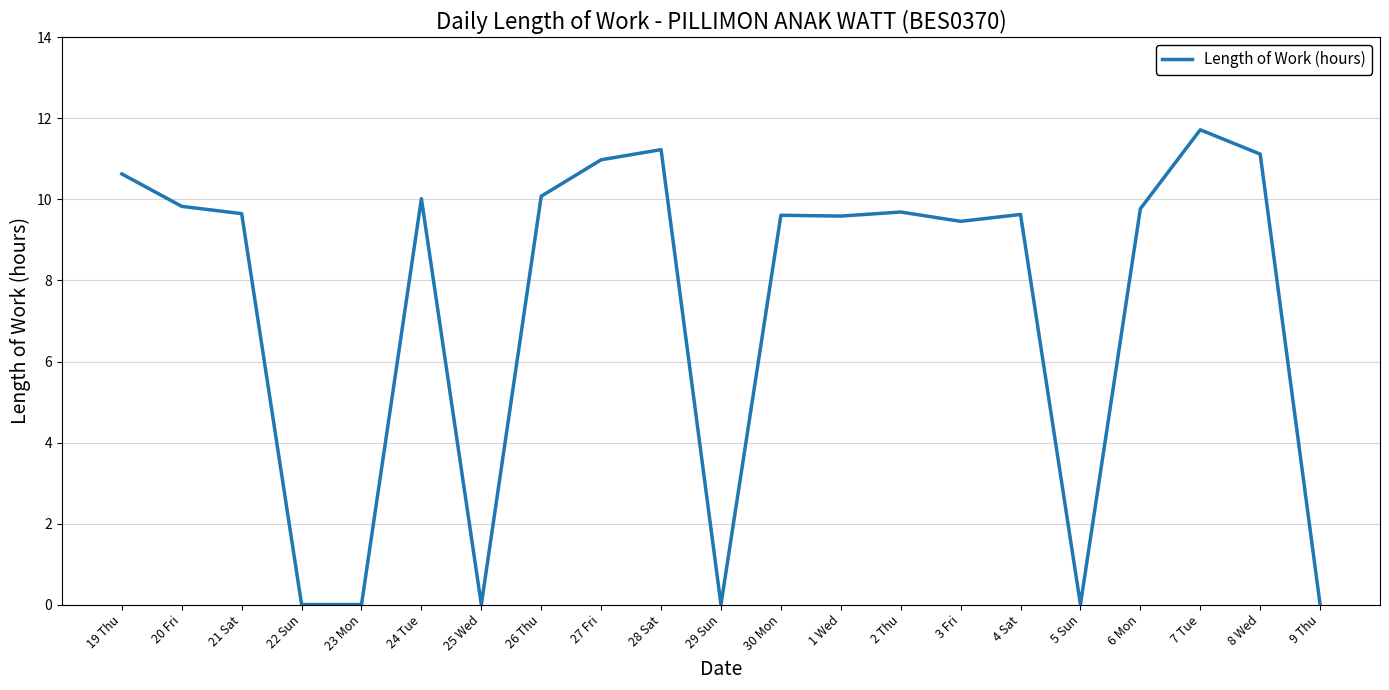

The chart shows a value of 11.1 at 8 Wed. True or false?

True